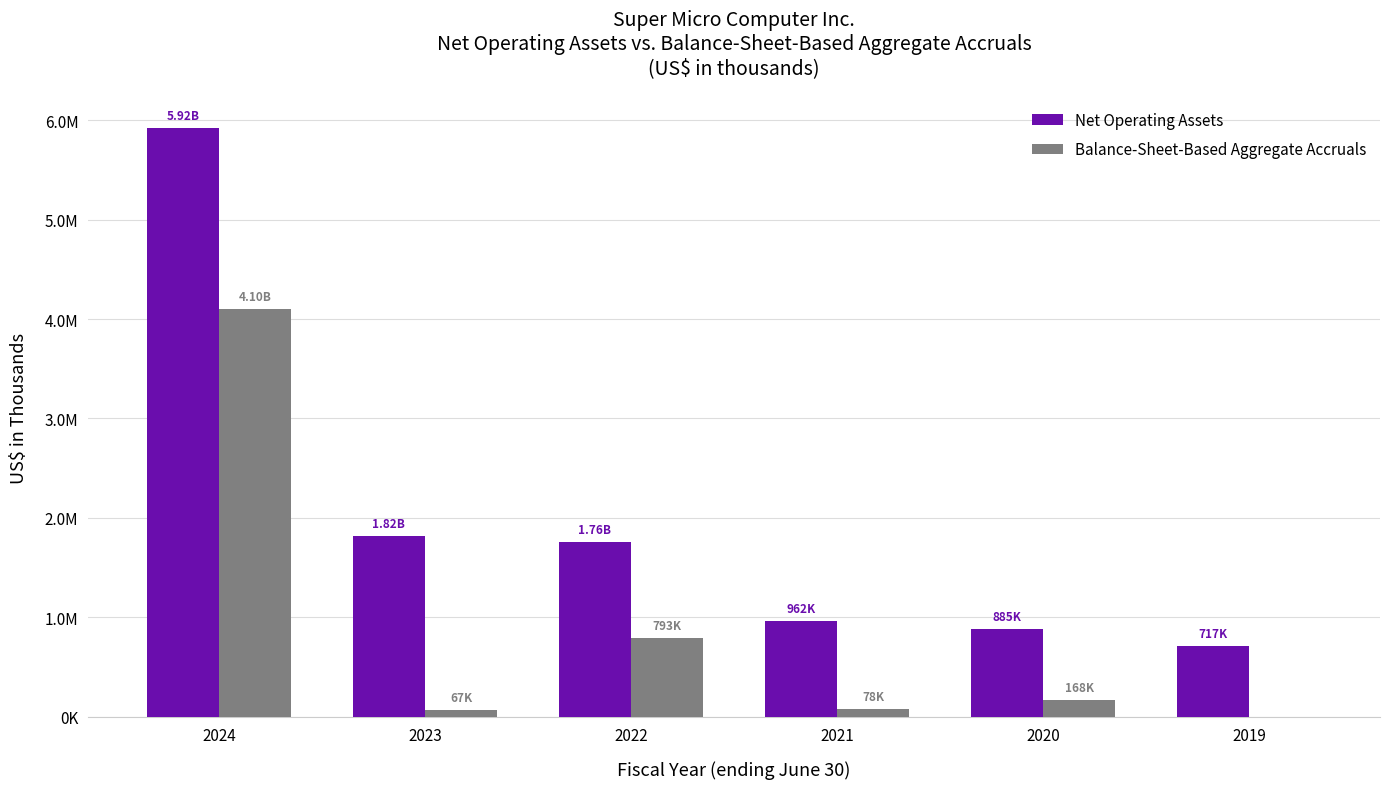

What is the approximate value of Net Operating Assets at 2023, to the nearest 50?

1822000